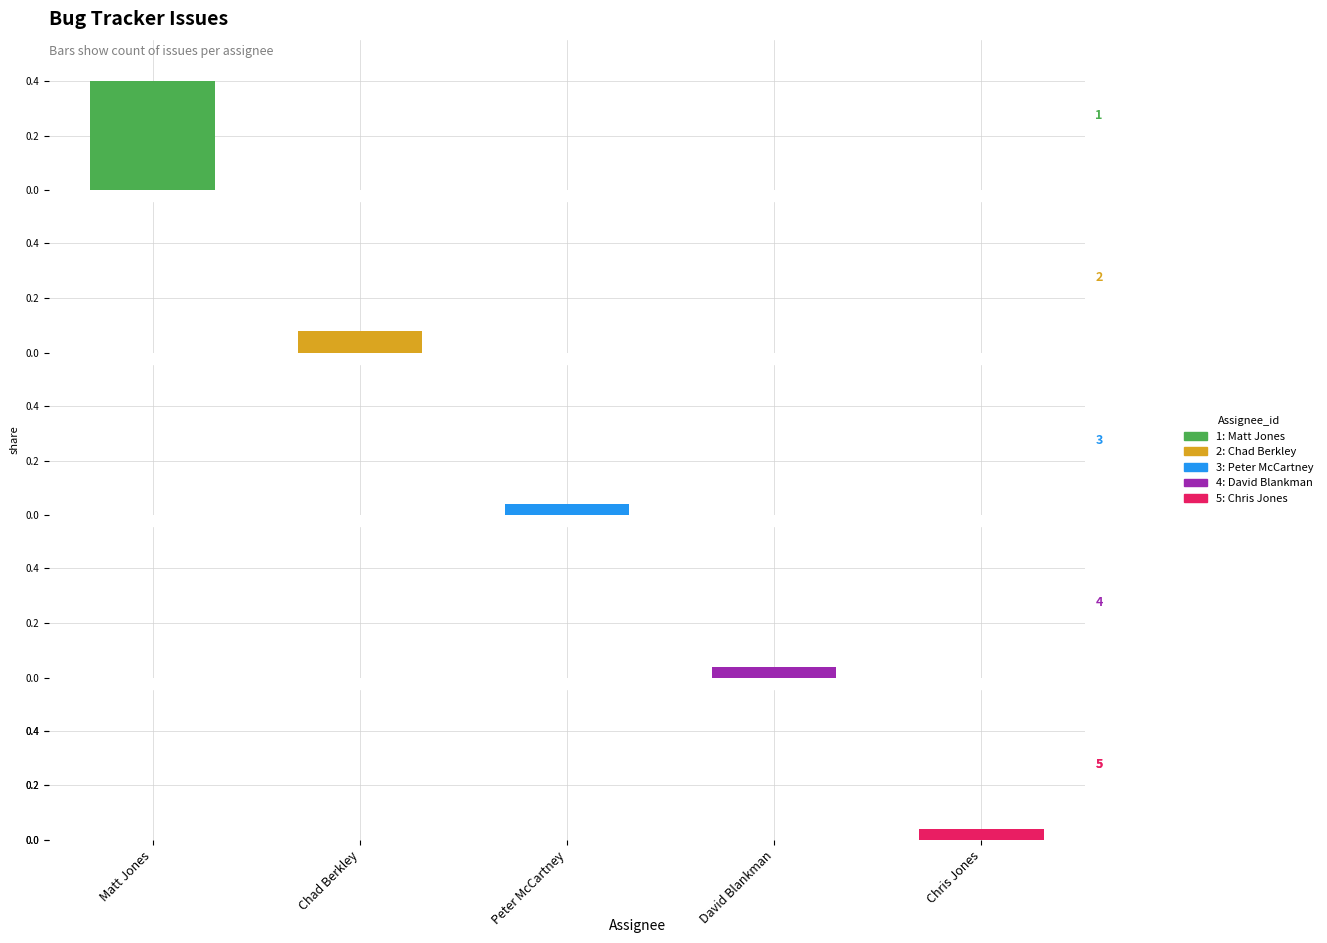

True or false: David Blankman has a value of 0.0 at Chad Berkley.

True